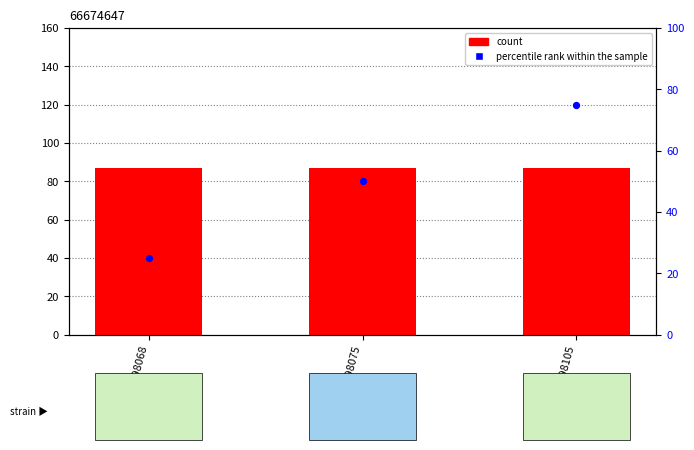

Is the value of percentile rank within the sample at 9781416998075 greater than the value of count at 9781416998075?

No